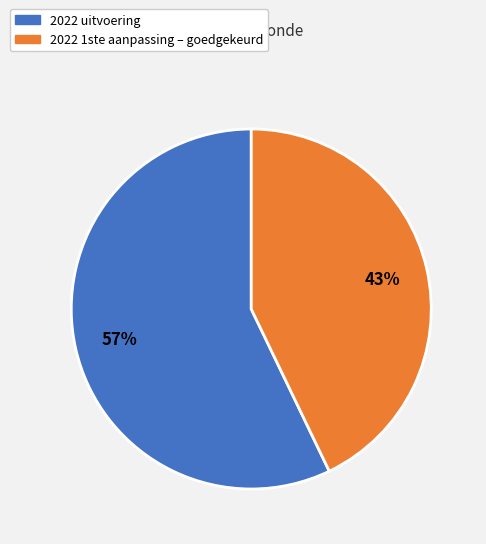

What percentage is the 2022 1ste aanpassing – goedgekeurd slice, to the nearest percent?

43%